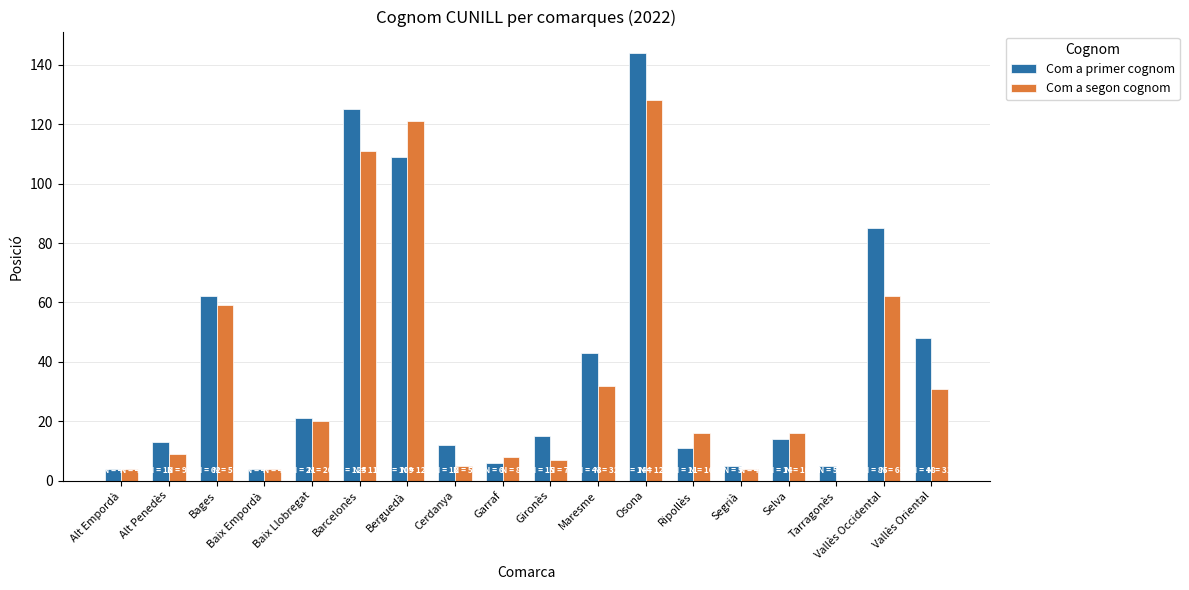

What is the maximum value shown in the chart?

144